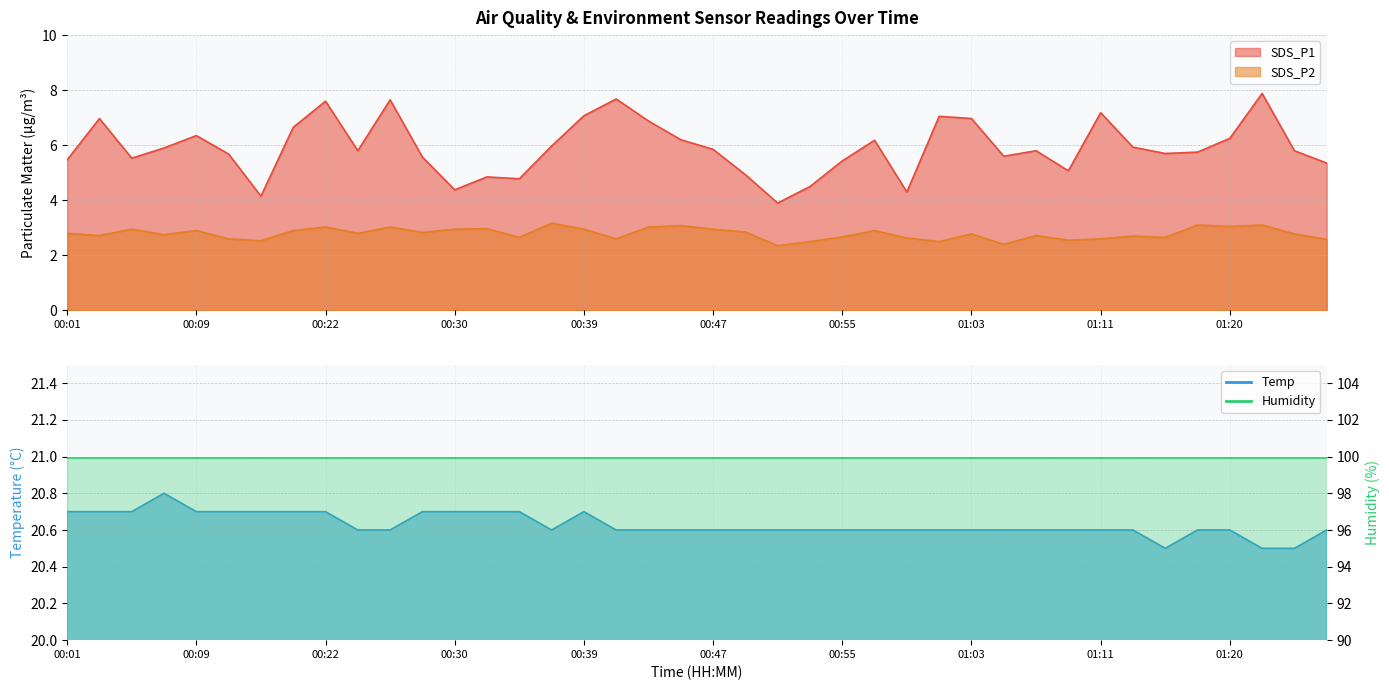

What is the highest value of the Temp series?

20.8